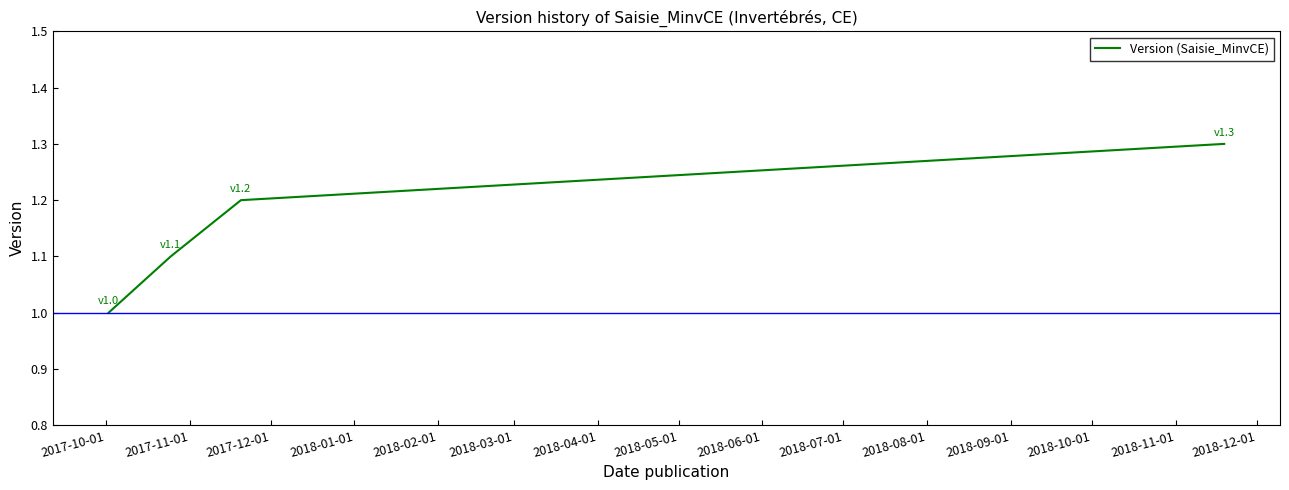

True or false: there are more than 0 points higher than both neighbors.

False